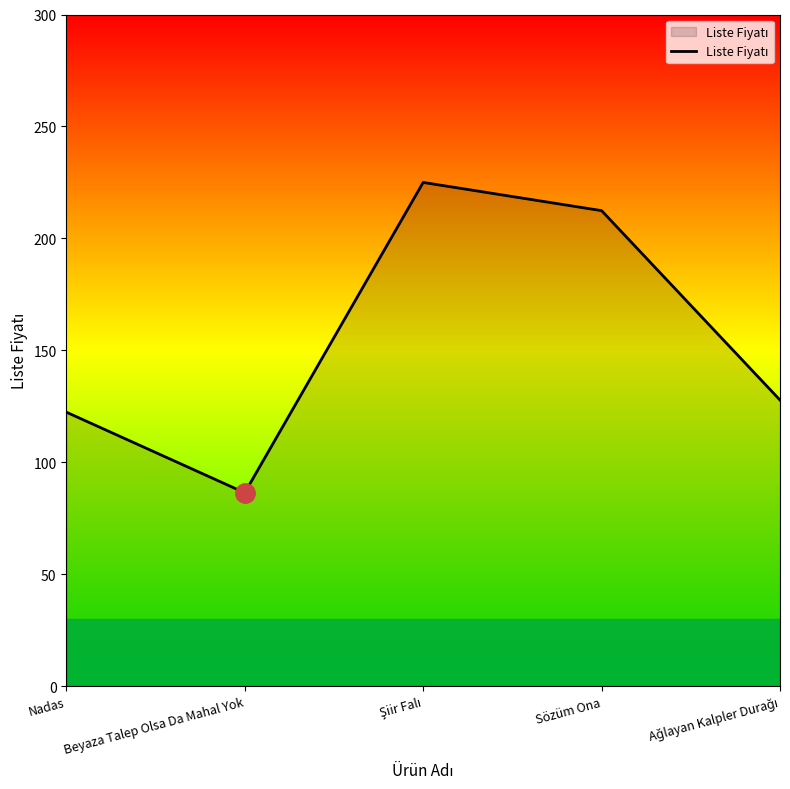

Reading left to right, transcribe all the data shown in this chart.

122.4	86.4	225.0	212.4	127.8